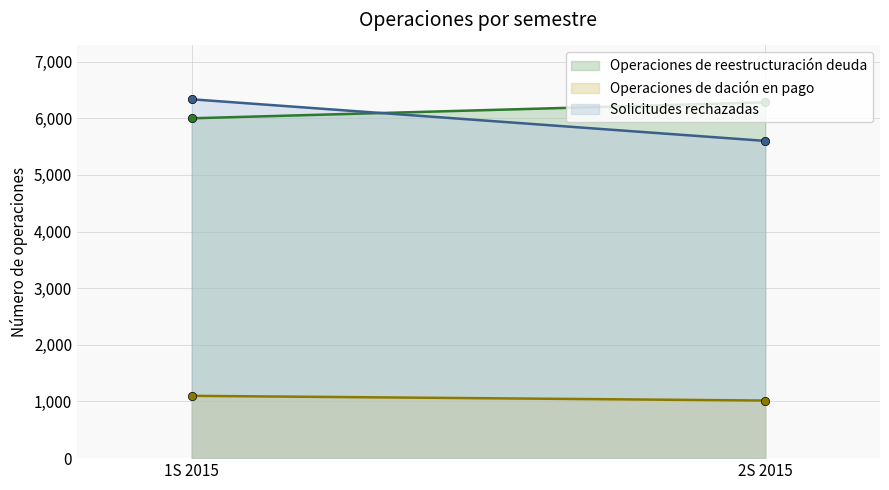

At how many categories does at least one series exceed 1403?

2